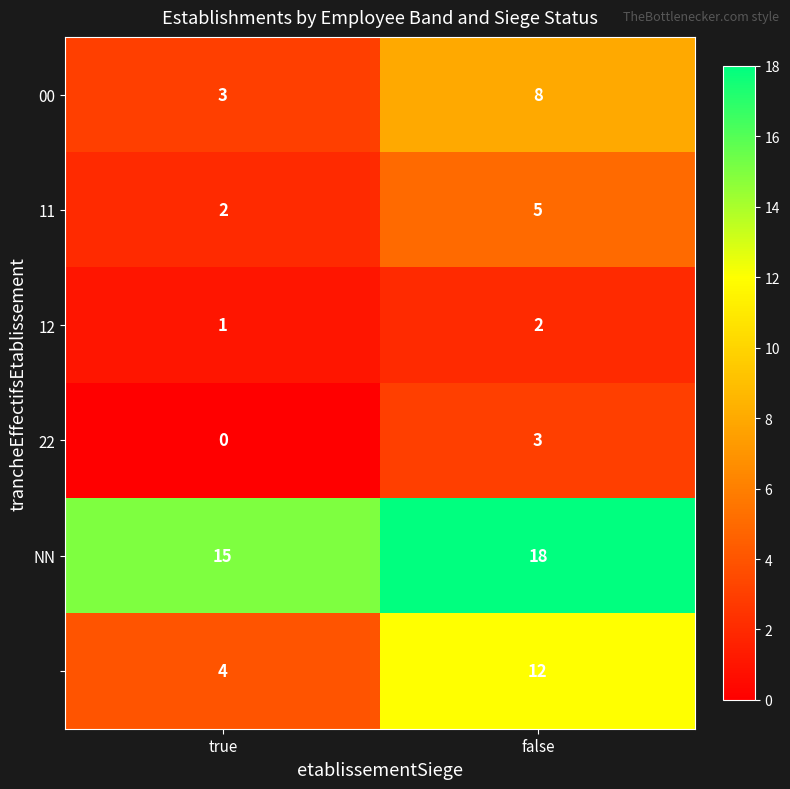

Which label corresponds to the largest value in the chart?

false